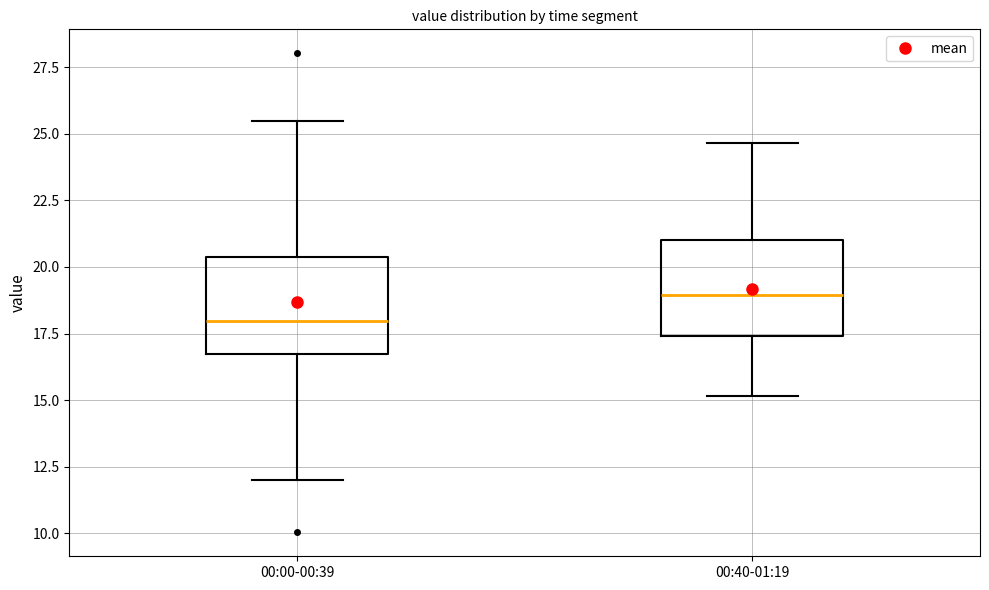

Reading left to right, read every box against the y-axis: the position of its median line, the range the box covers, and the ends of its whiskers. The values are not printed on the chart, so give them approximately, as read against the axis.

00:00-00:39: median 18.0, box 16.5 to 20.5, whiskers 12.0 to 25.5
00:40-01:19: median 19.0, box 17.5 to 21.0, whiskers 15.0 to 24.5